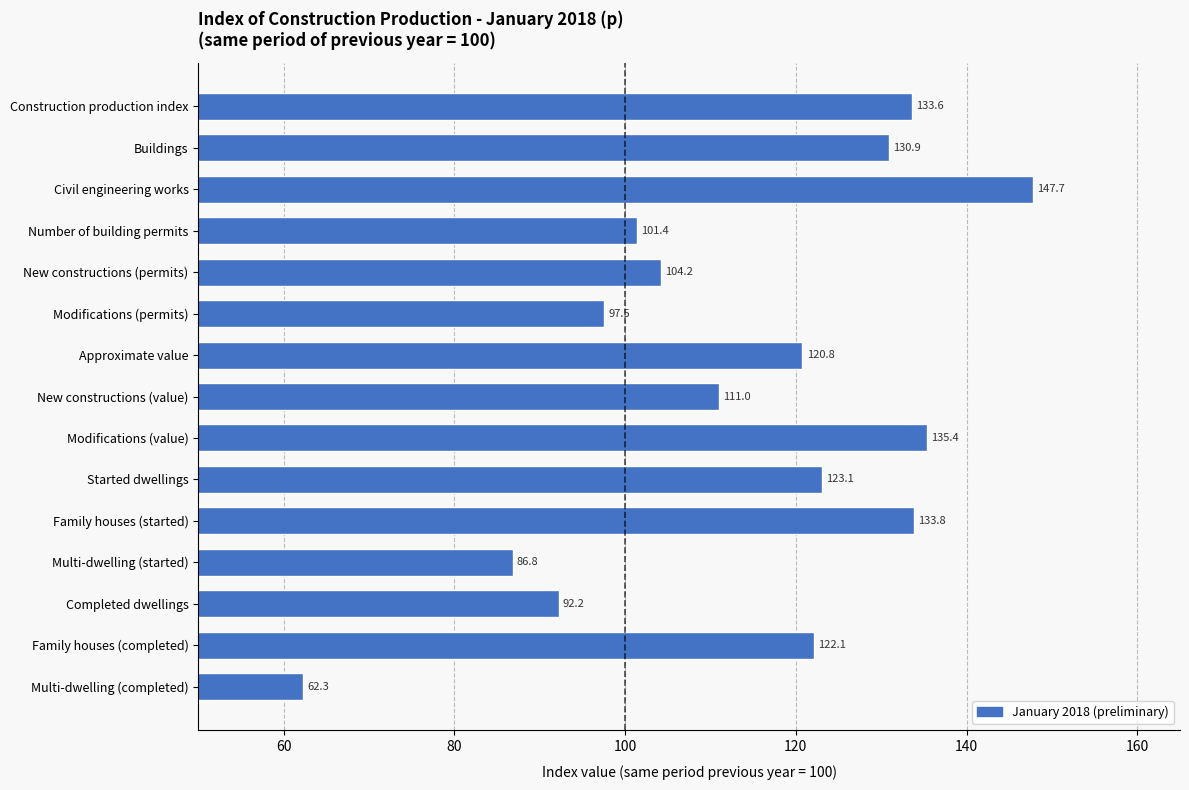

Reading top to bottom, what are all the values shown in this chart?

Construction production index=133.6	Buildings=130.9	Civil engineering works=147.7	Number of building permits=101.4	New constructions (permits)=104.2	Modifications (permits)=97.5	Approximate value=120.8	New constructions (value)=111.0	Modifications (value)=135.4	Started dwellings=123.1	Family houses (started)=133.8	Multi-dwelling (started)=86.8	Completed dwellings=92.2	Family houses (completed)=122.1	Multi-dwelling (completed)=62.3